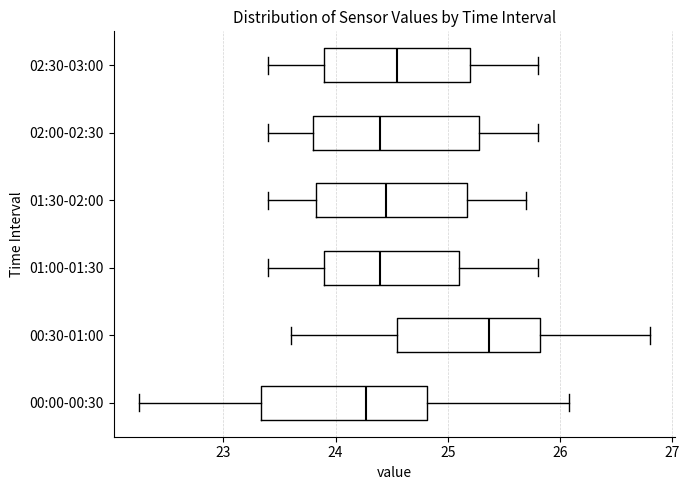

Which box's median line is the furthest to the right?

00:30-01:00